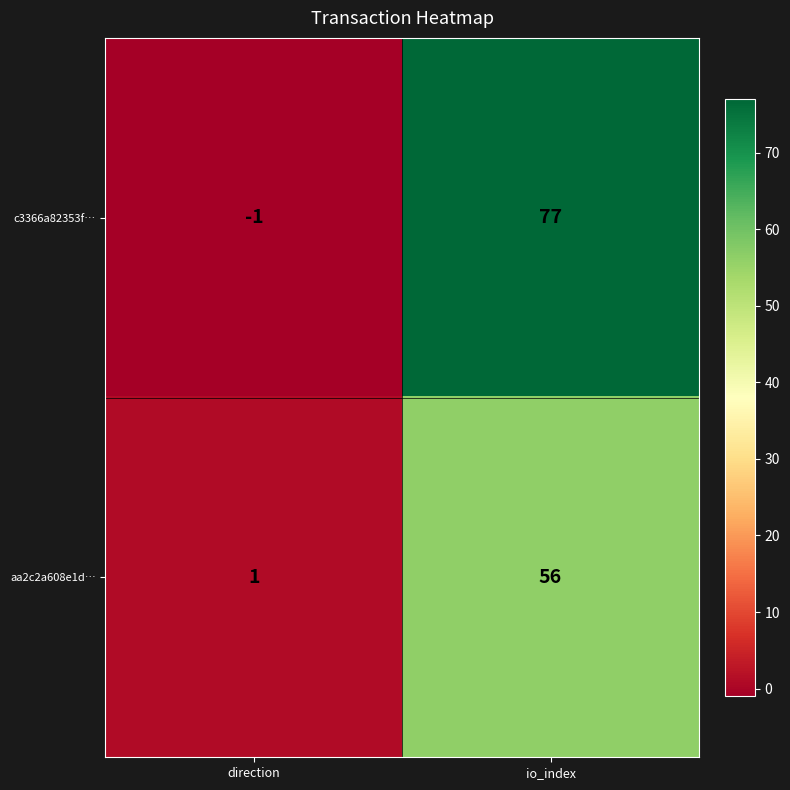

Is it true that c3366a82353f… equals 52 at io_index?

False